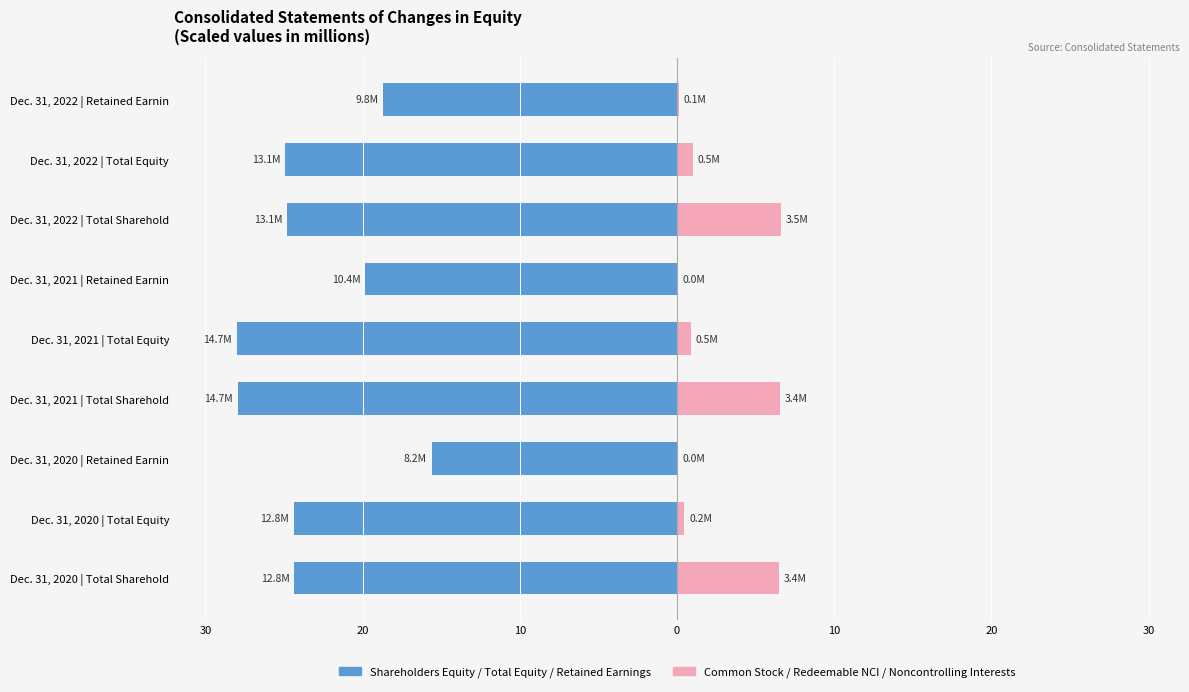

Between Dec. 31, 2020 | Total Equity and Dec. 31, 2022 | Total Equity, which is larger?

Dec. 31, 2020 | Total Equity